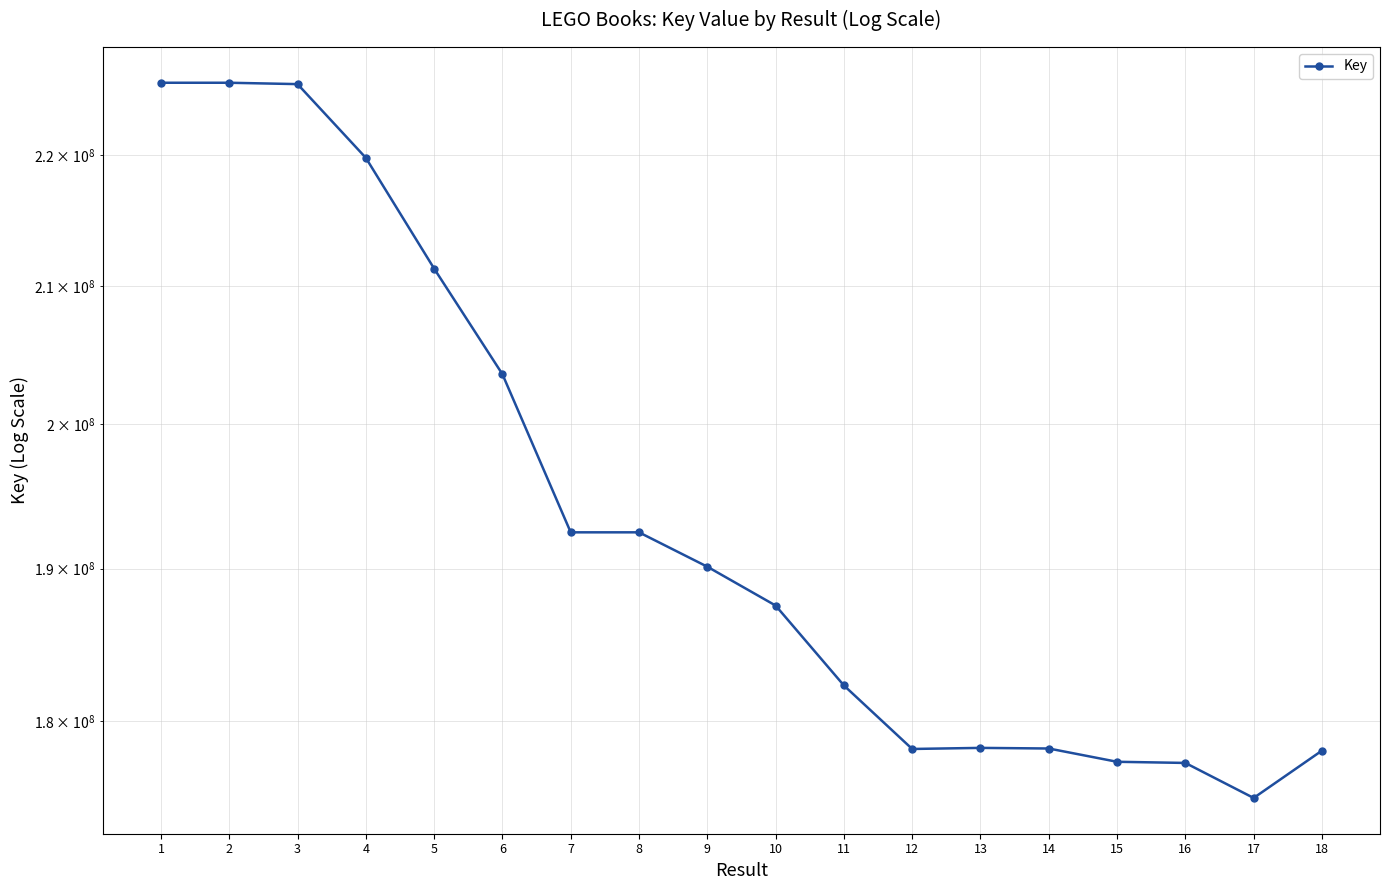

Where is the data nearest to the value 200443534?

6